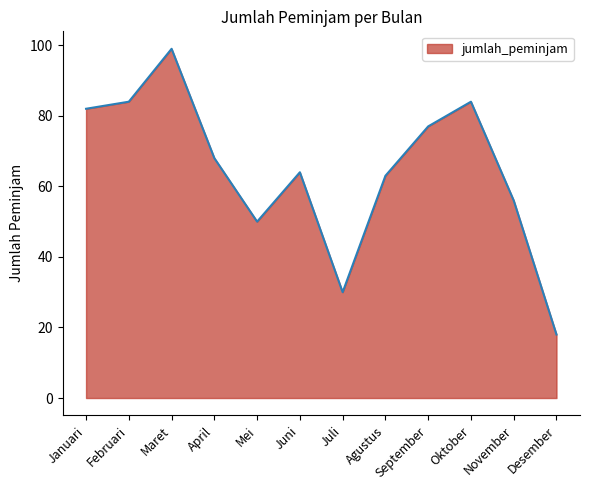

What is the change in value from Mei to Juni?

+14